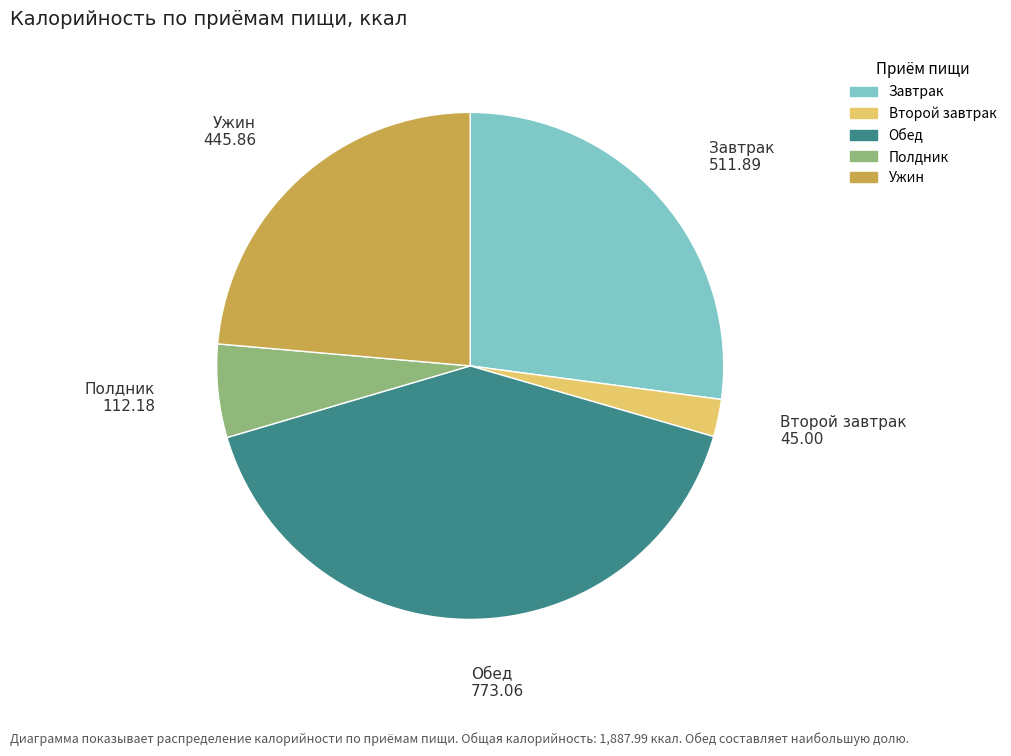

Count the number of slices in the pie.

5